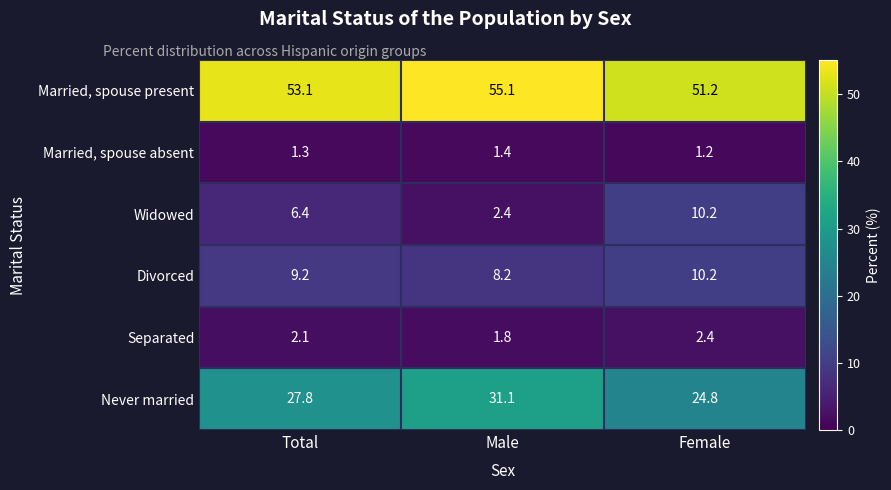

What is the sum of the Married, spouse present values at Female and Male?

106.3